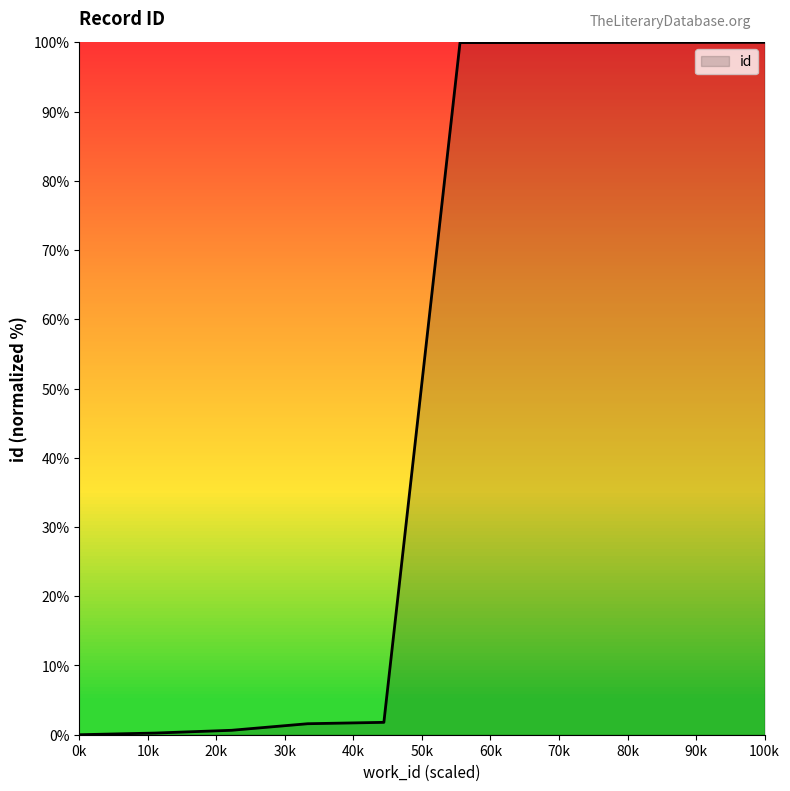

What is the sum of all values?

504.1